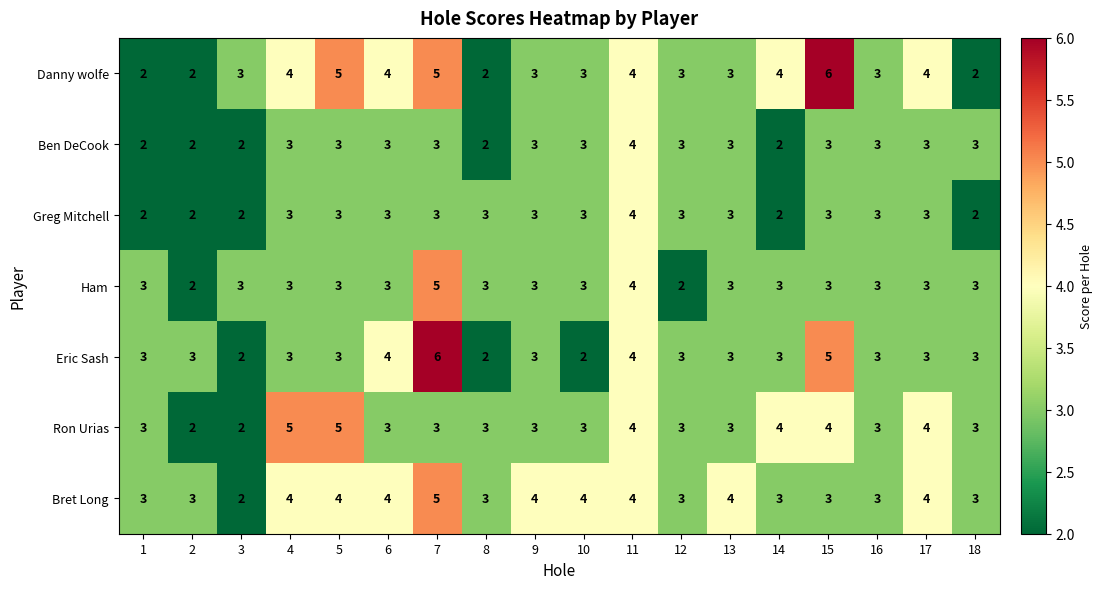

What is the difference between the highest and lowest values at 15?

3